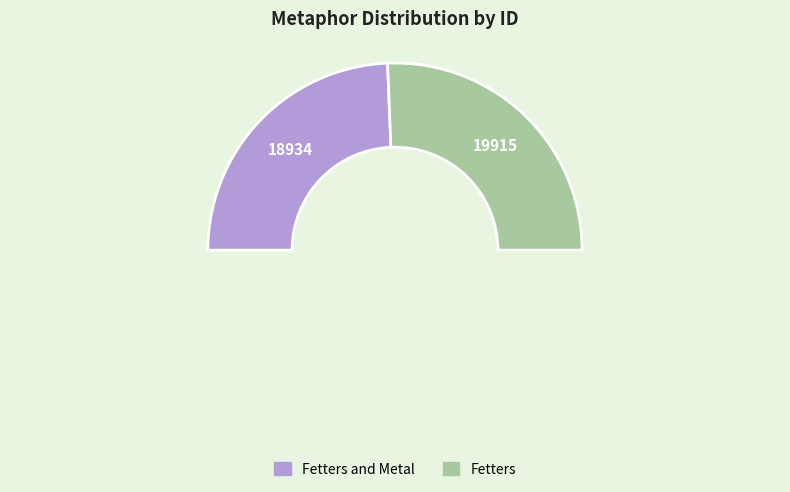

Which slice is the smallest?

Fetters and Metal